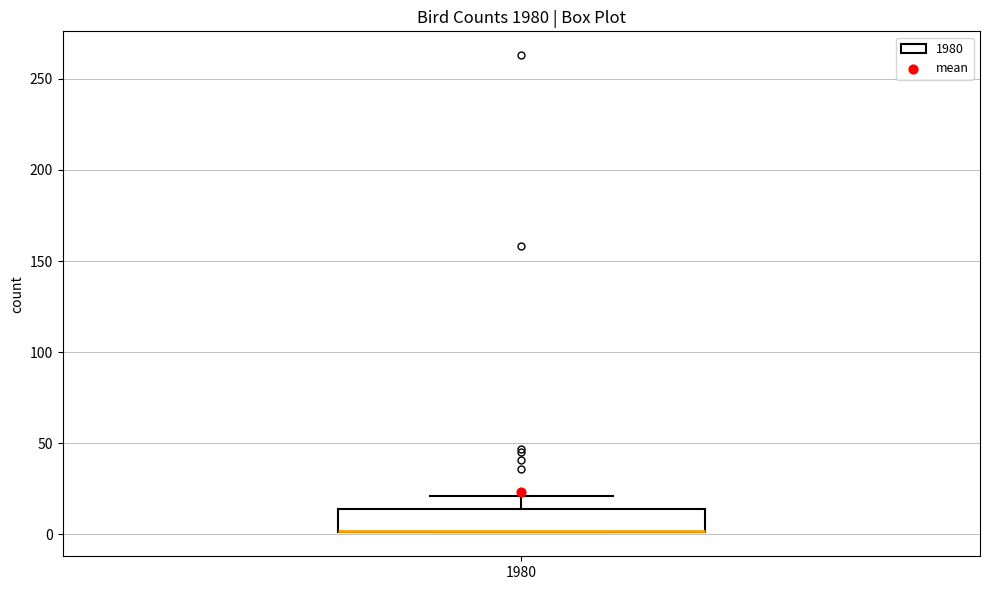

Transcribe this box plot: give where the median line is, the range the box spans, and where the two whiskers end, as read against the y-axis. The values are not printed on the chart, so give them approximately, as read against the axis.

median 0 (drawn on the box's lower edge), box 0 to 15, whiskers 0 to 20